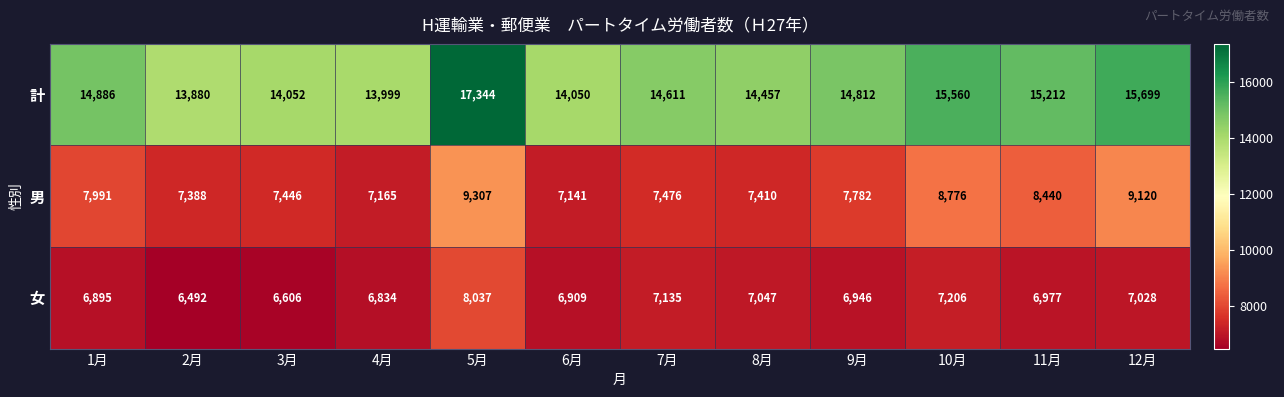

Is the value of 男 at 11月 greater than the value of 女 at 8月?

Yes